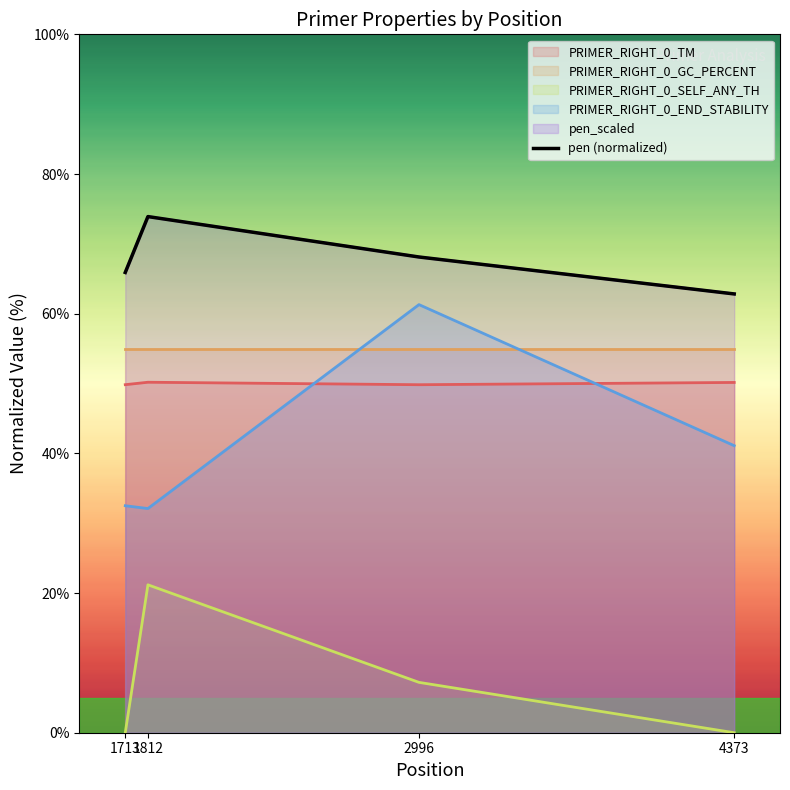

How many points are higher than both their immediate neighbors (excluding endpoints)?

1